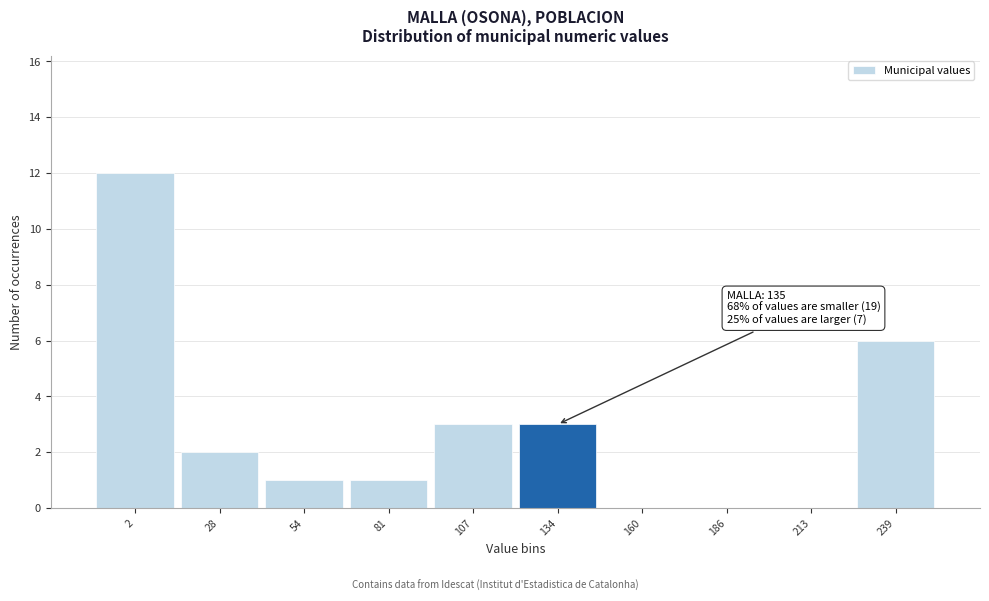

Reading left to right, list all the values displayed in this chart.

2=12	28=2	54=1	81=1	107=3	134=3	160=0	186=0	213=0	239=6